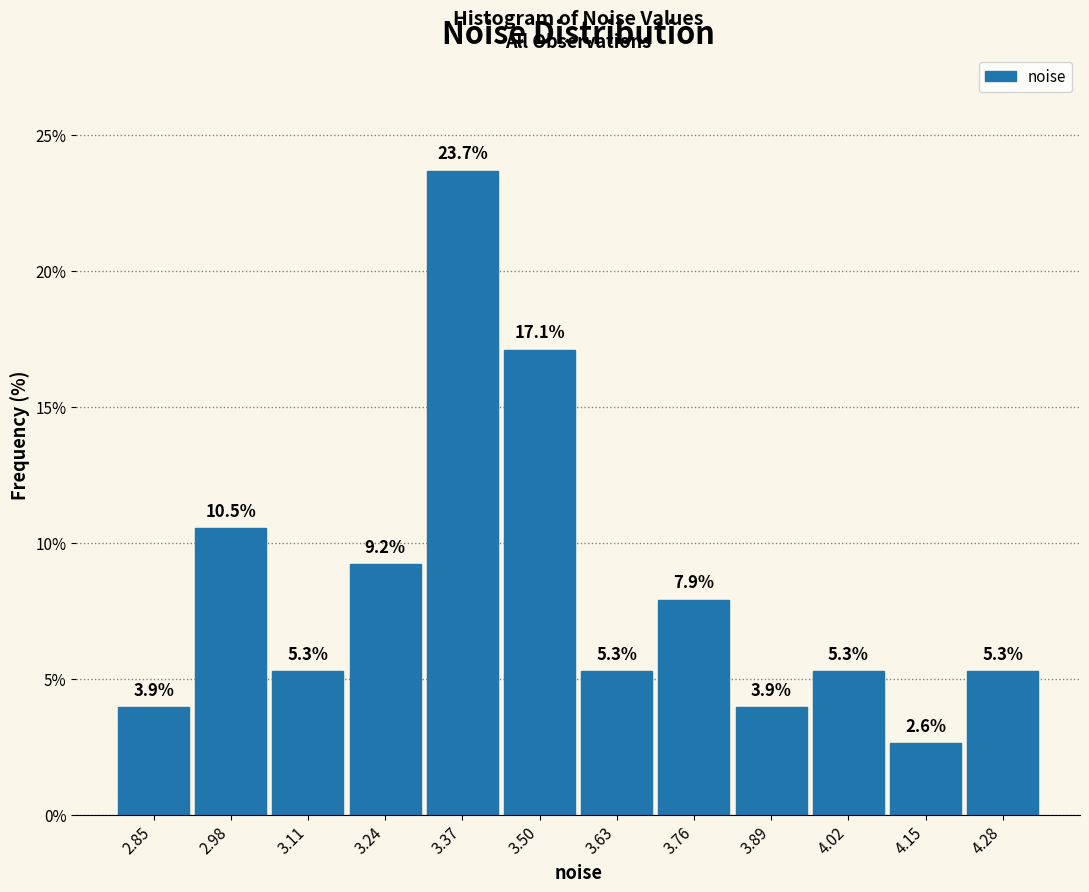

Reading left to right, list every bar in this chart as the range it spans on the x-axis followed by its height. The bar edges are not printed on the chart, so give them approximately, as read against the axis.

2.78 to 2.92: 3.9
2.92 to 3.04: 10.5
3.04 to 3.18: 5.3
3.18 to 3.30: 9.2
3.30 to 3.44: 23.7
3.44 to 3.56: 17.1
3.56 to 3.70: 5.3
3.70 to 3.82: 7.9
3.82 to 3.96: 3.9
3.96 to 4.08: 5.3
4.08 to 4.22: 2.6
4.22 to 4.34: 5.3